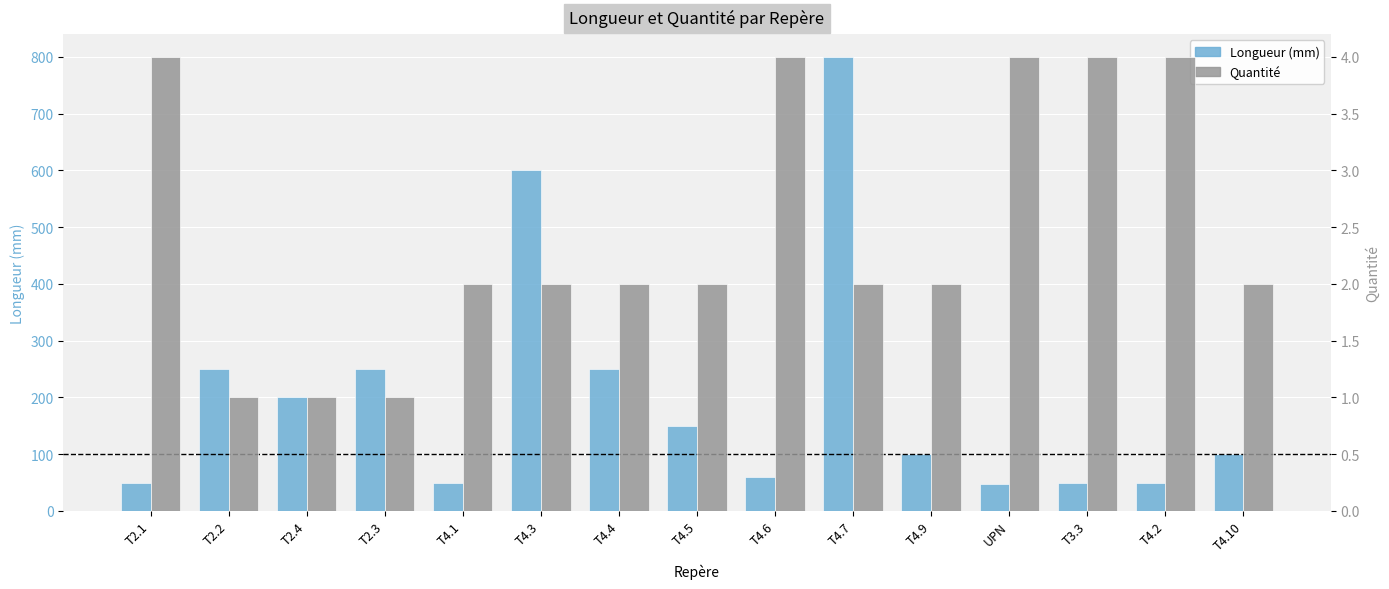

The value of Longueur (mm) at T2.2 is 250. True or false?

True